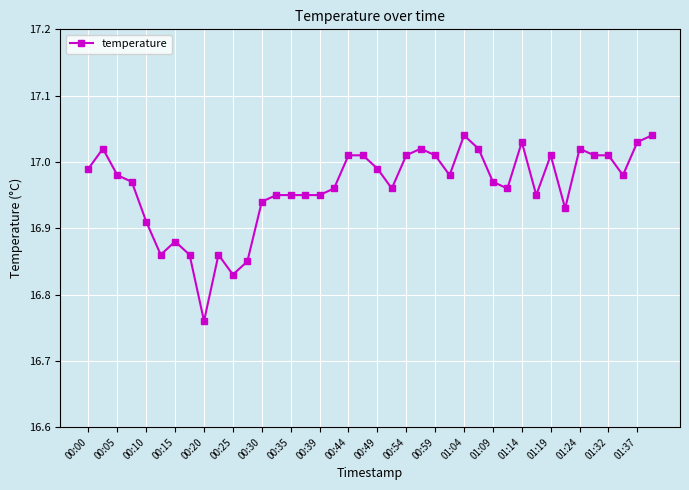

What is the sum of all values?

678.5